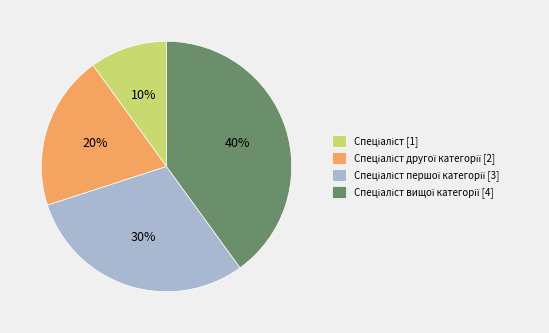

Does any single category account for the majority?

No